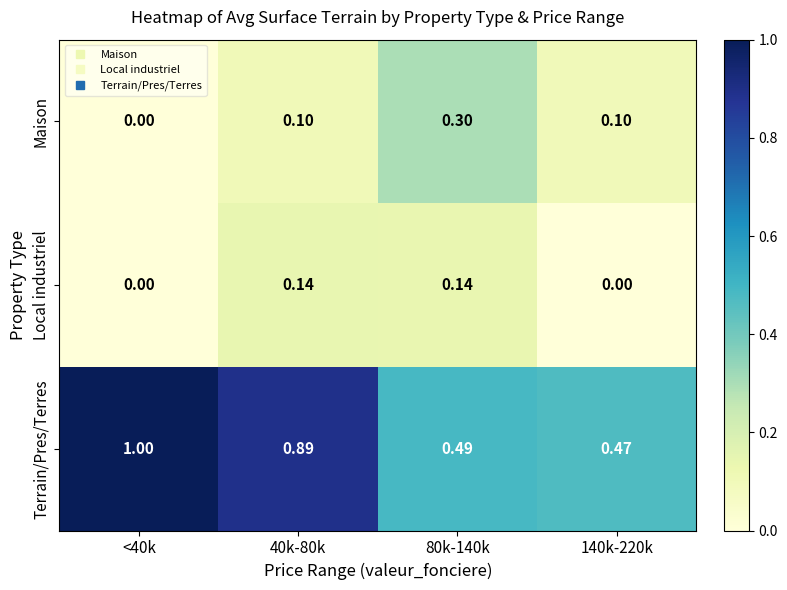

List the series in order of their peak value, lowest first.

Local industriel, Maison, Terrain/Pres/Terres